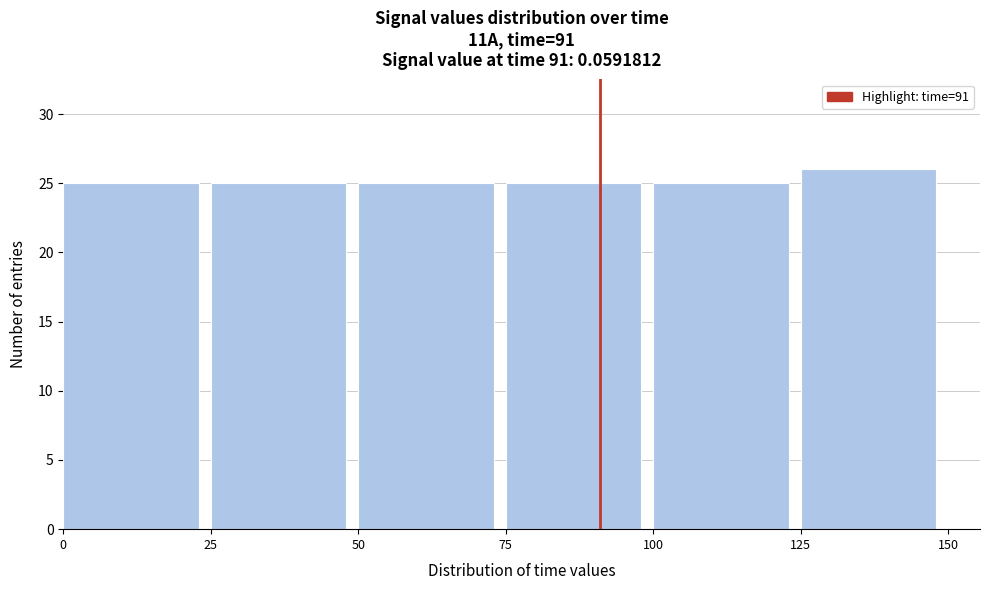

Reading left to right, transcribe this chart: for each bar, give the range it covers on the x-axis and its height. The values are not printed on the chart, so give them approximately, as read against the axis.

0 to 25: 25
25 to 50: 25
50 to 75: 25
75 to 100: 25
100 to 125: 25
125 to 150: 26